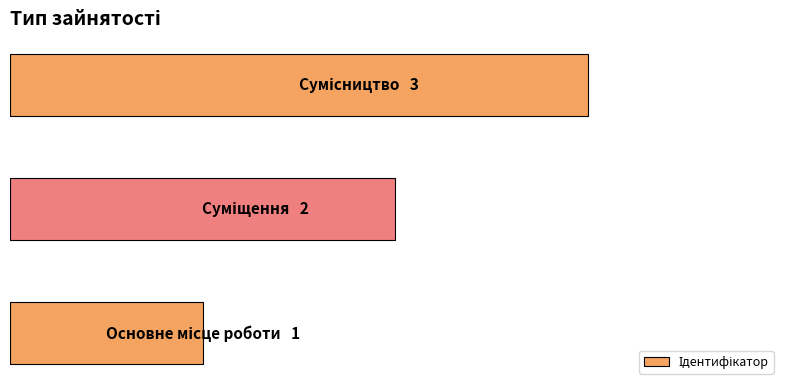

Rank the categories by value from lowest to highest.

0, 1, 2